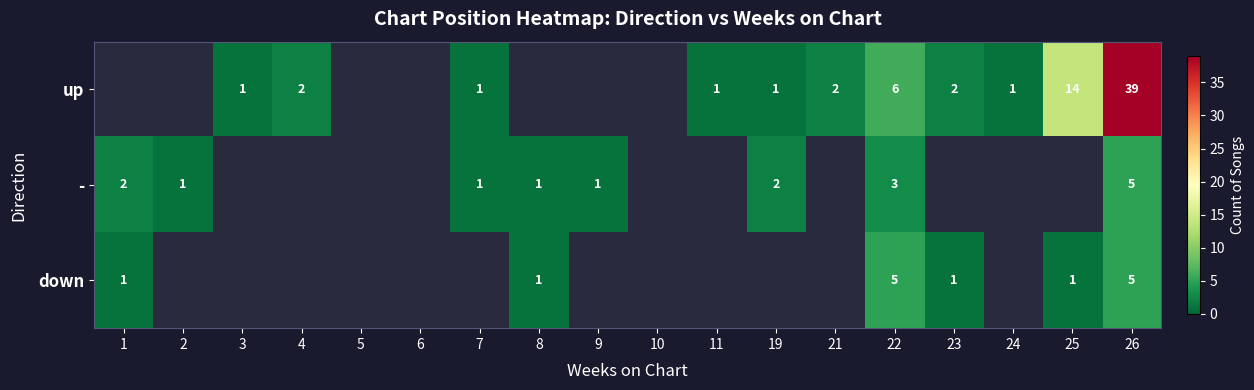

The up series shows 1 at 24. True or false?

True